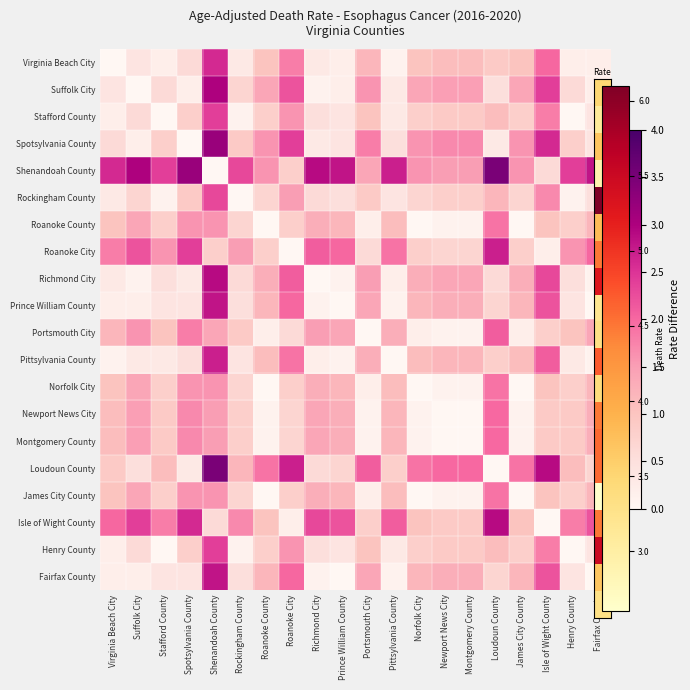

What is the difference between the highest and lowest values at Pittsylvania County?

2.7